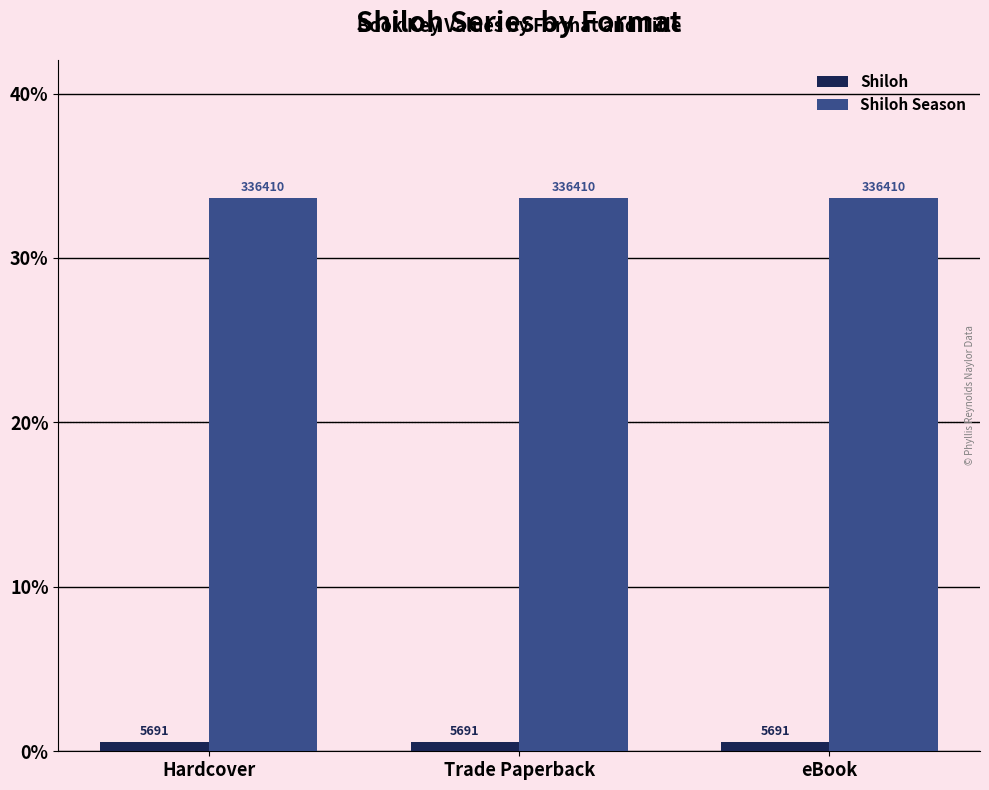

Is it true that Shiloh equals 10120 at Trade Paperback?

False